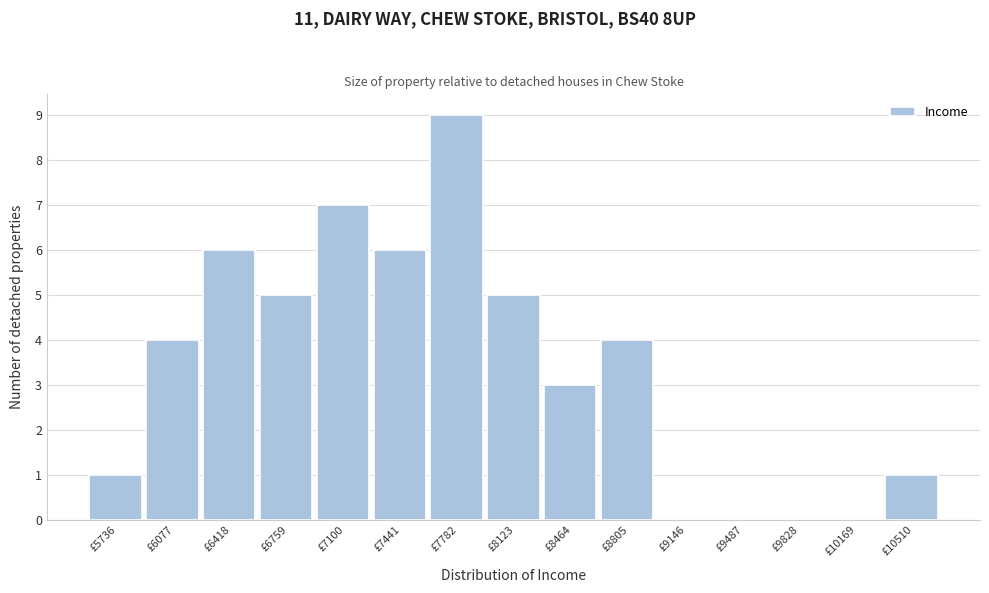

Reading left to right, transcribe all the data shown in this chart.

£5736=1	£6077=4	£6418=6	£6759=5	£7100=7	£7441=6	£7782=9	£8123=5	£8464=3	£8805=4	£9146=0	£9487=0	£9828=0	£10169=0	£10510=1